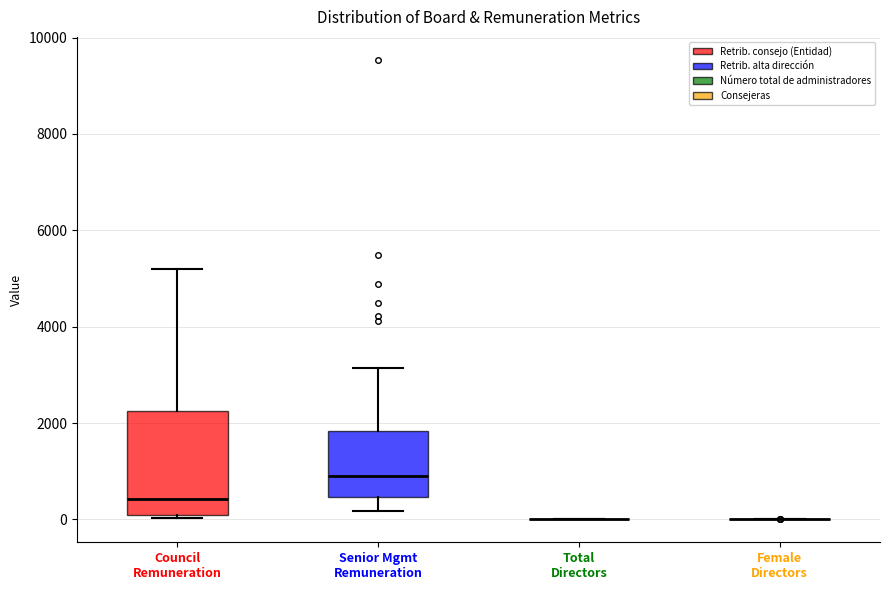

Reading left to right, read every box against the y-axis: the position of its median line, the range the box covers, and the ends of its whiskers. The values are not printed on the chart, so give them approximately, as read against the axis.

Council Remuneration: median 400, box 0 to 2200, whiskers 0 to 5200
Senior Mgmt Remuneration: median 800, box 400 to 1800, whiskers 200 to 3200
Total Directors: box collapsed to a line at 0, whiskers 0 to 0
Female Directors: box collapsed to a line at 0, whiskers 0 to 0